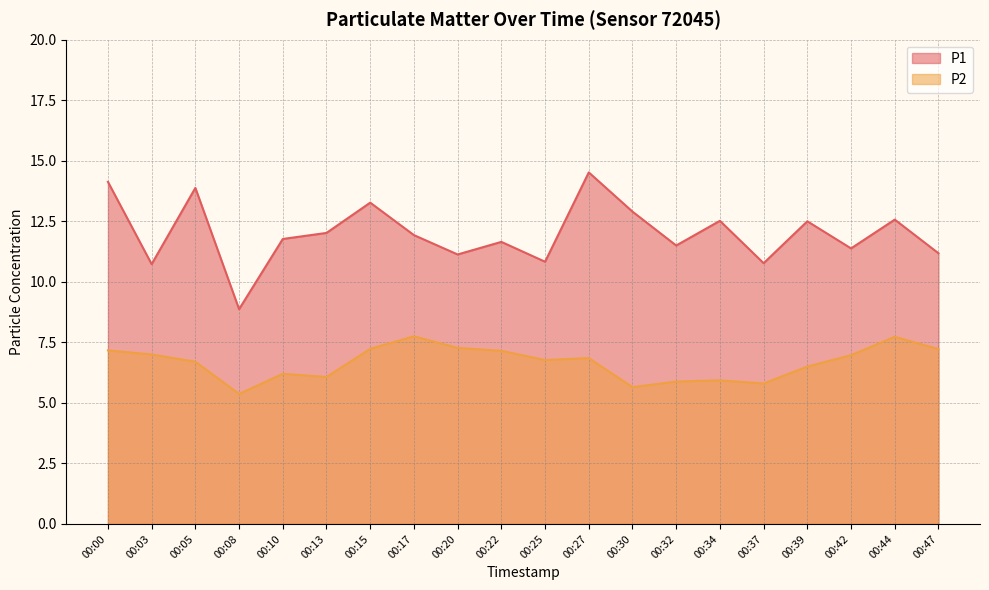

True or false: P2 and P1 cross at least once.

False